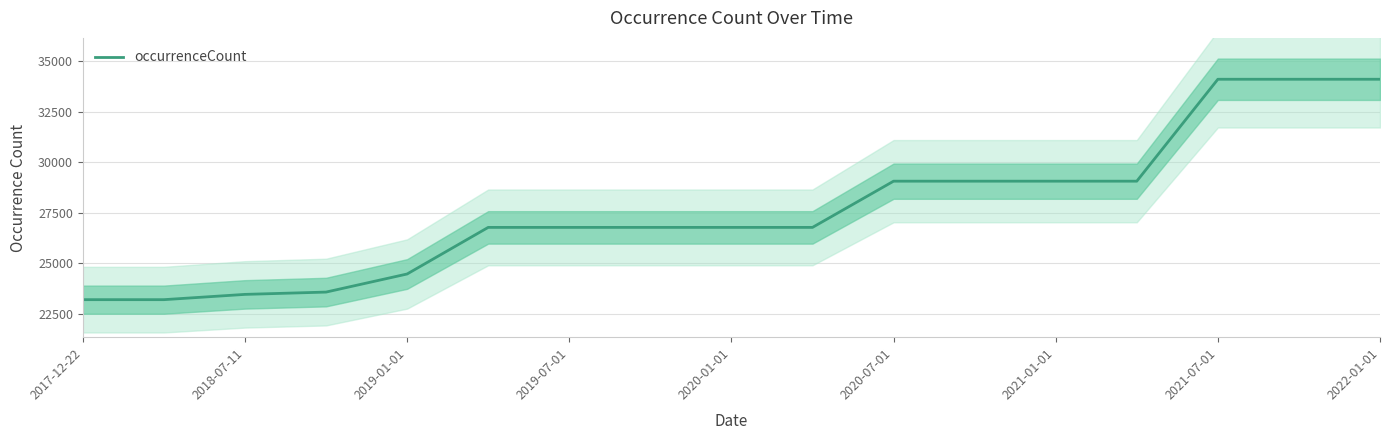

What is the maximum value for occurrenceCount?

34107